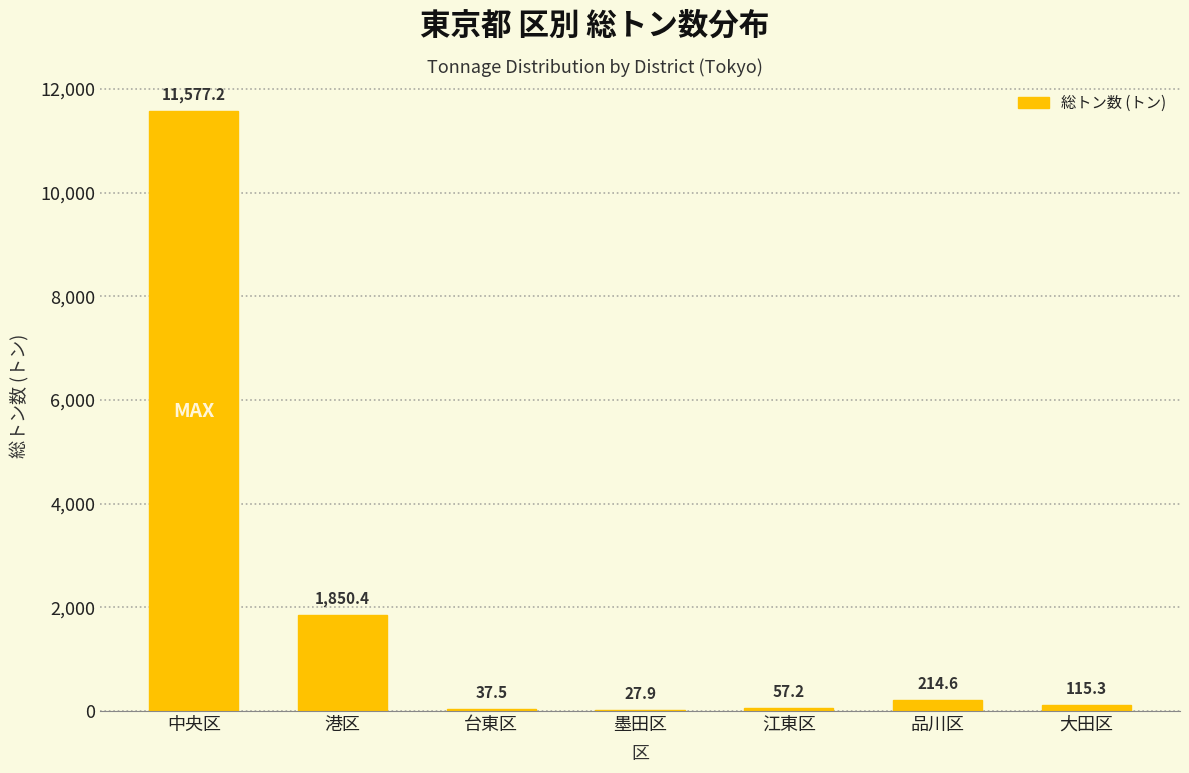

Reading left to right, what are all the values shown in this chart?

中央区=11577.2	港区=1850.4	台東区=37.5	墨田区=27.9	江東区=57.2	品川区=214.6	大田区=115.3